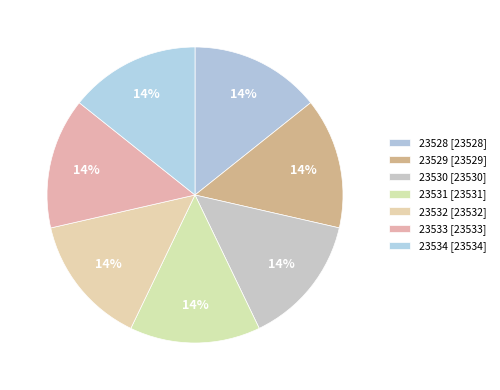

How many segments does this pie chart have?

7